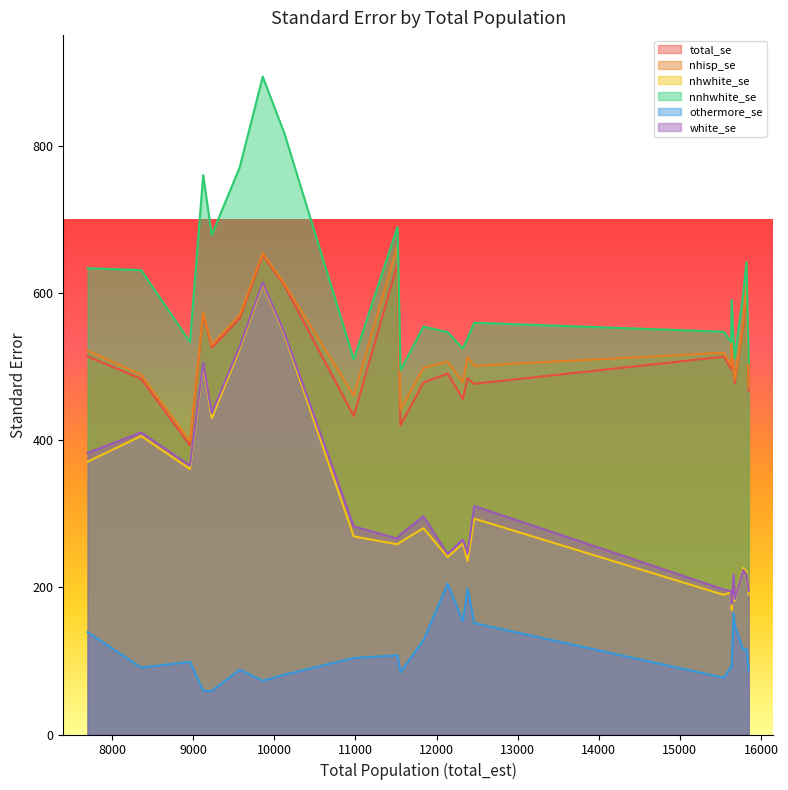

What is the value of the nnhwhite_se point at the 19th from the left?

494.6